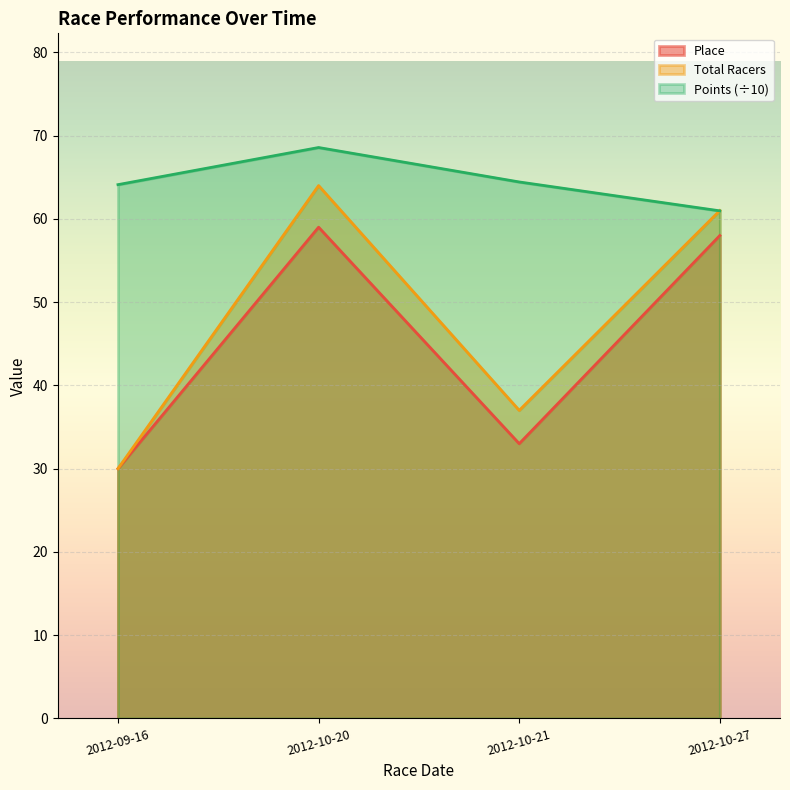

True or false: Place has a value of 10.2 at 2012-09-16.

False